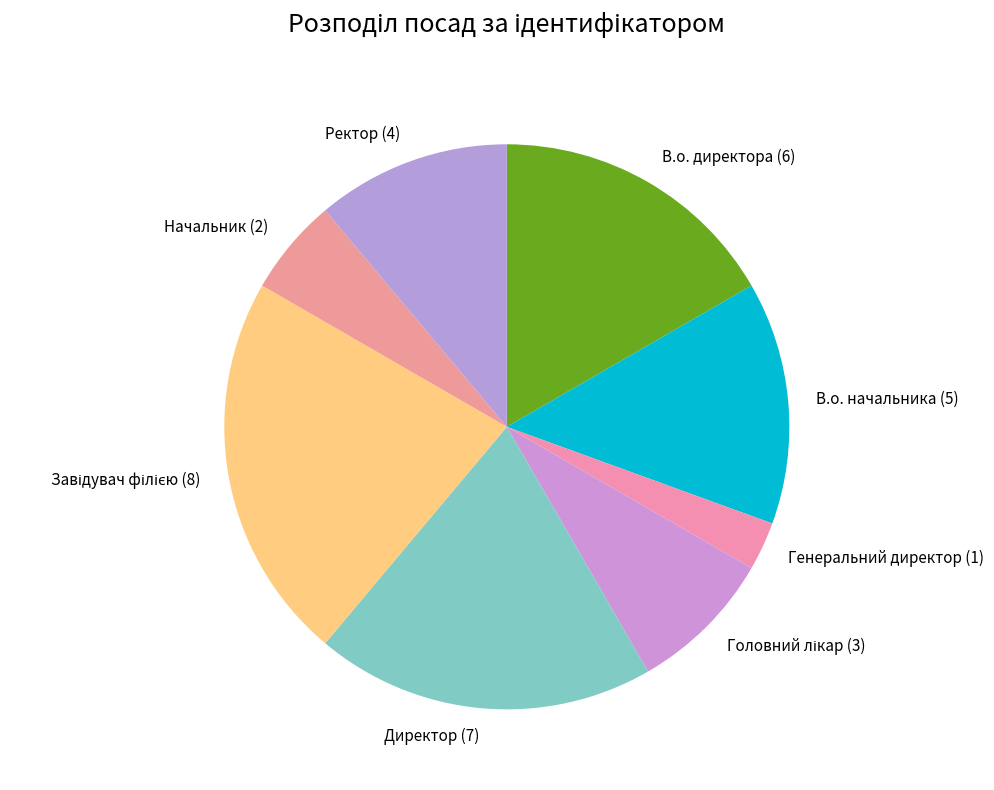

Count the number of slices in the pie.

8